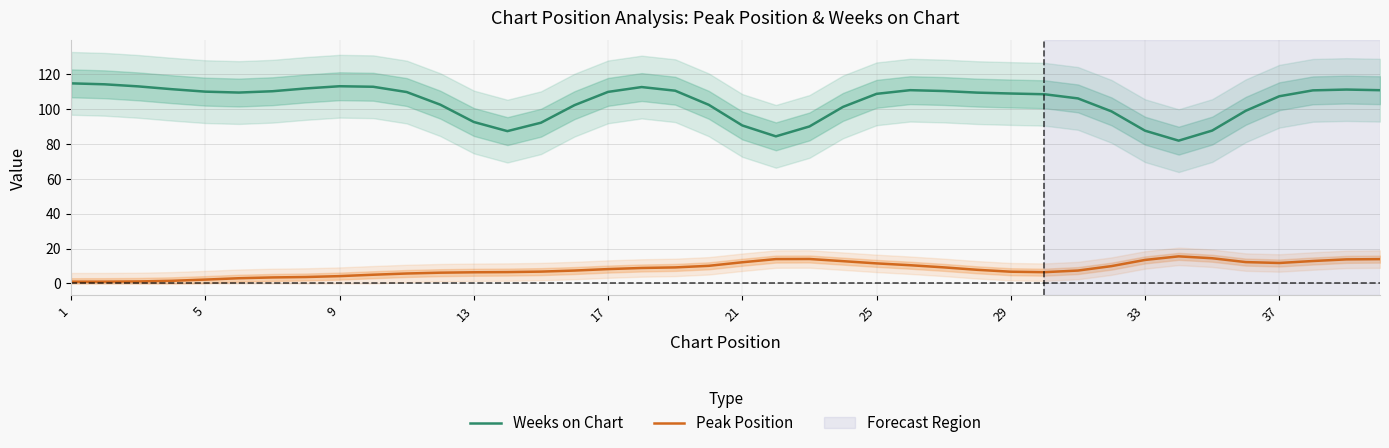

What is the total value across all series at 21?

112.4